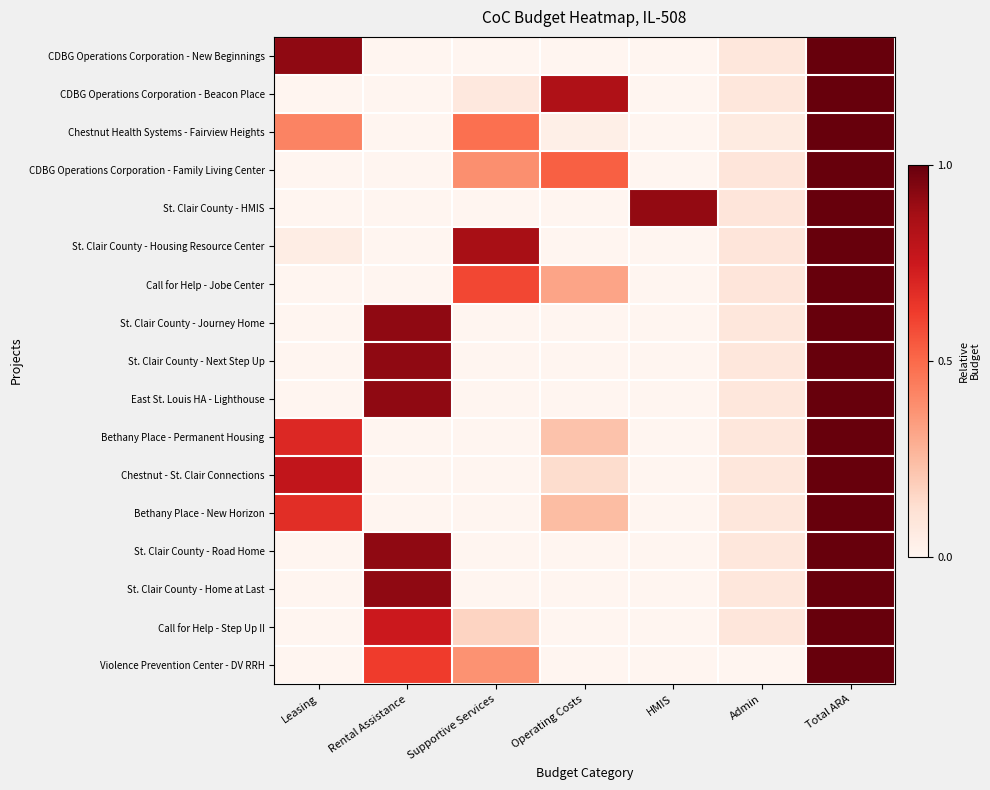

Which series has the largest total across all categories?

CDBG Operations Corporation - New Beginnings